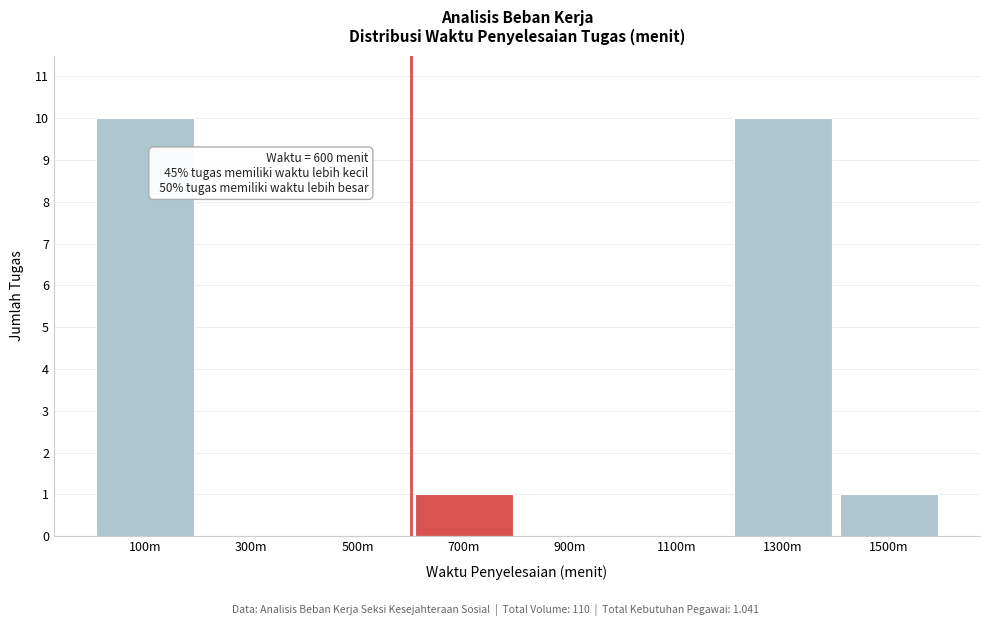

Reading left to right, list all the values displayed in this chart.

100m=10	300m=0	500m=0	700m=1	900m=0	1100m=0	1300m=10	1500m=1